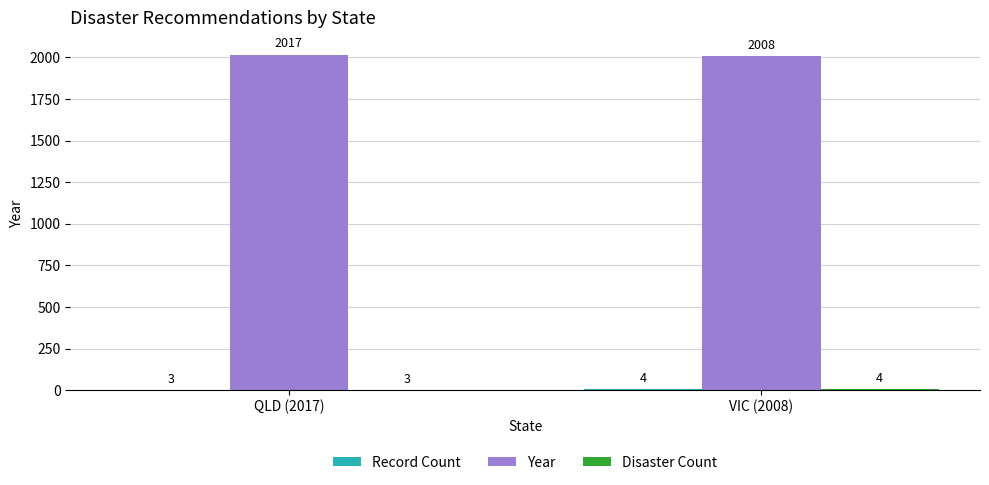

At which label does Year reach its peak?

QLD (2017)